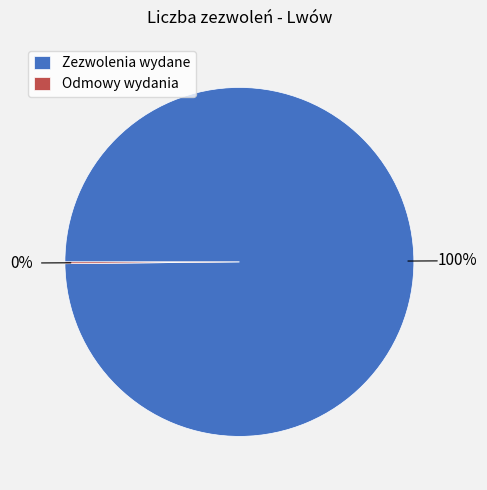

The Zezwolenia wydane slice represents 100% of the pie. True or false?

True